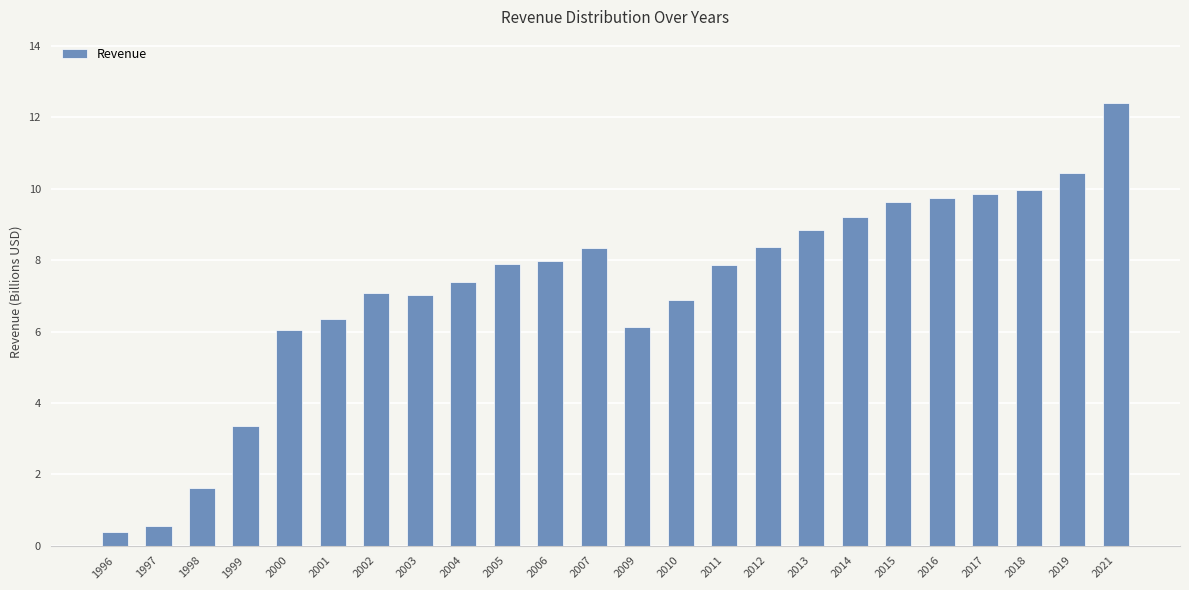

How many categories are shown in the chart?

24